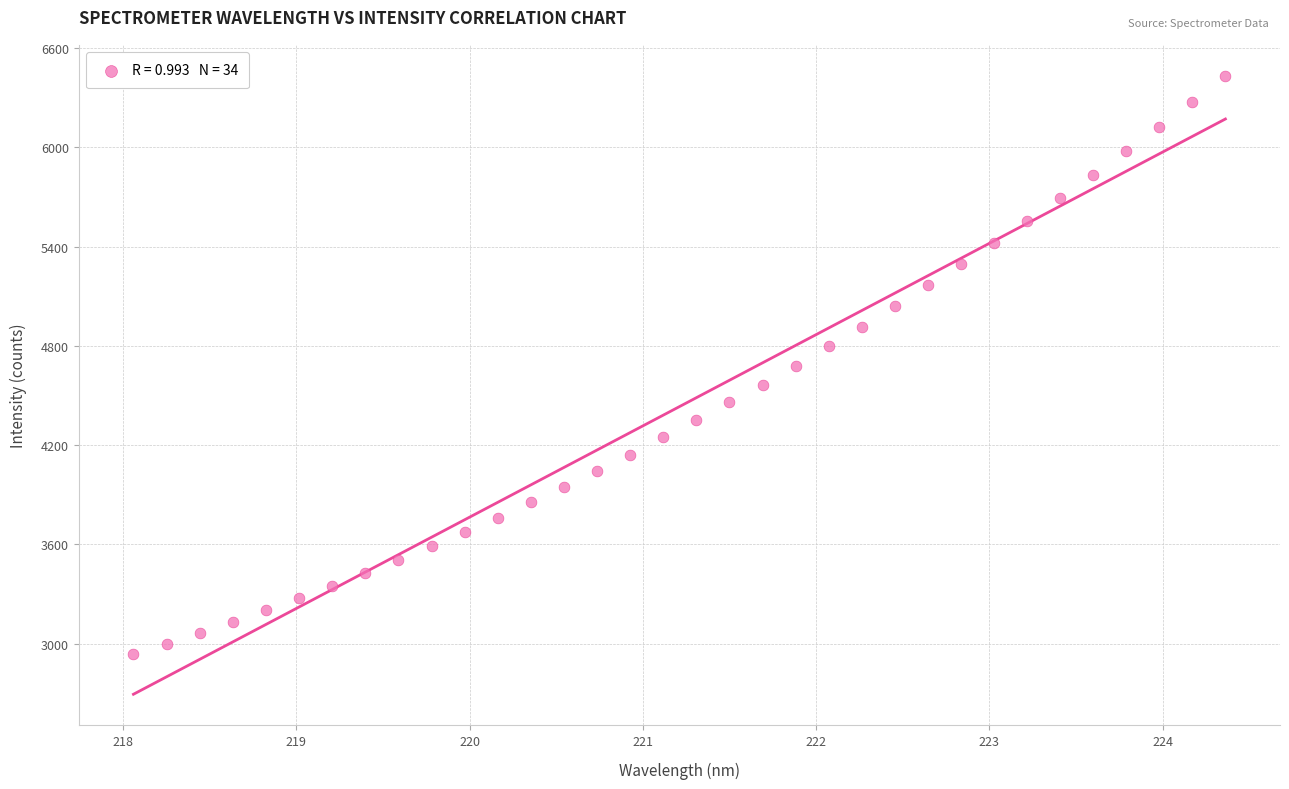

What is the range of Y values (max minus min)?

3495.5